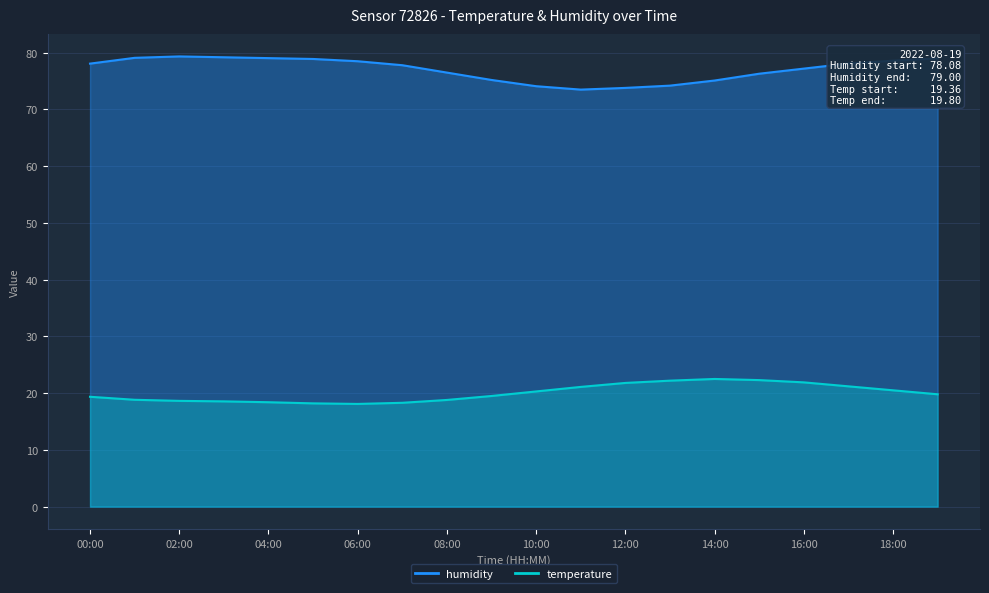

What is the value of the temperature point at the 15th from the left?

22.5